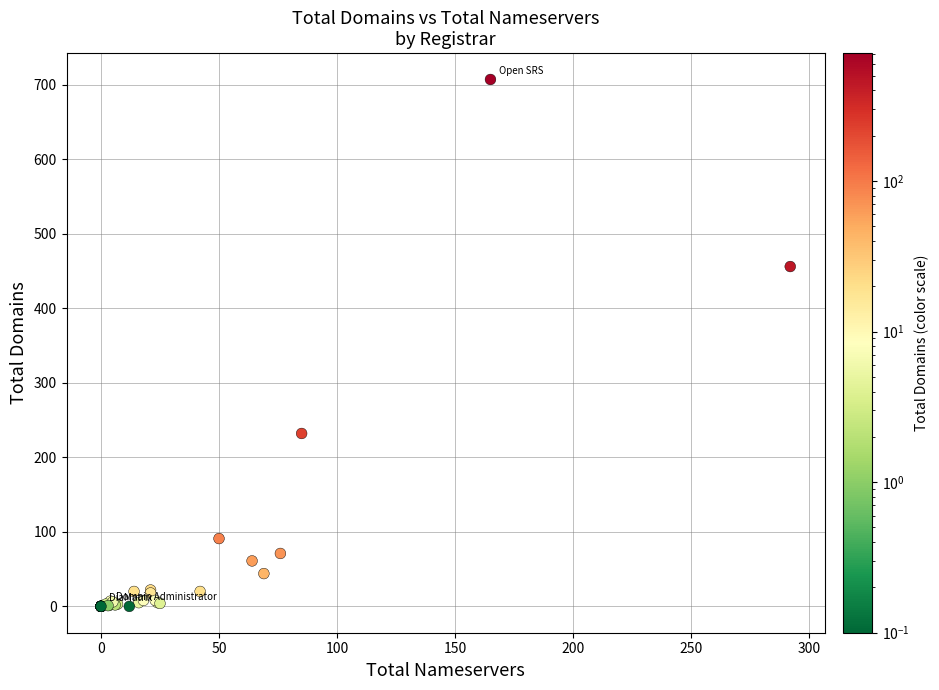

What Y value in the scatter plot is closest to 353?

456